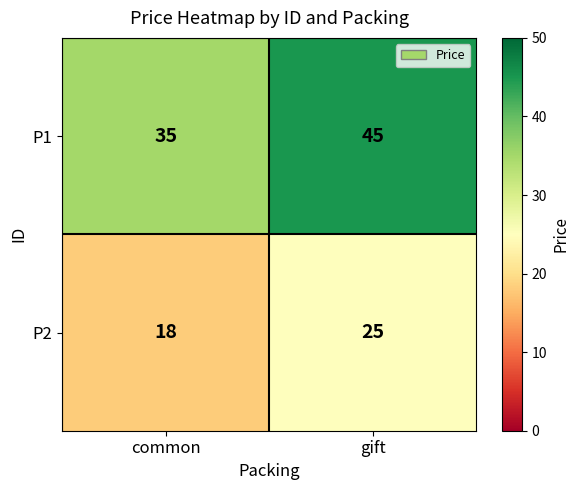

List the labels in order of P2 value, largest first.

gift, common